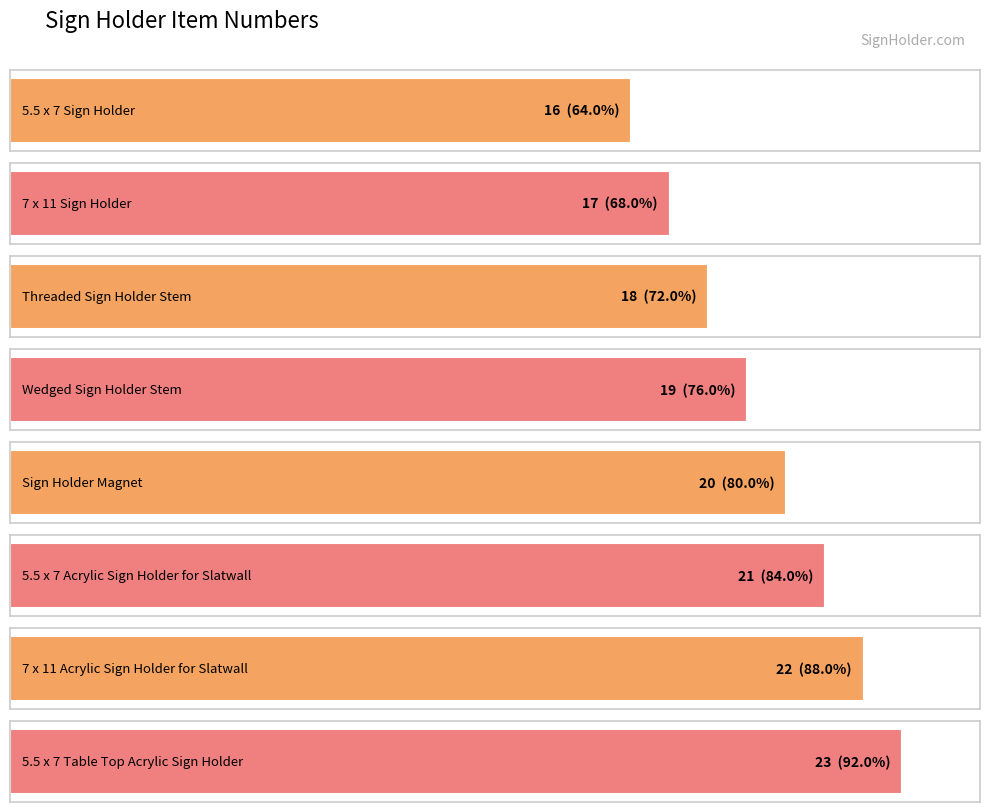

How many series are shown in this chart?

1